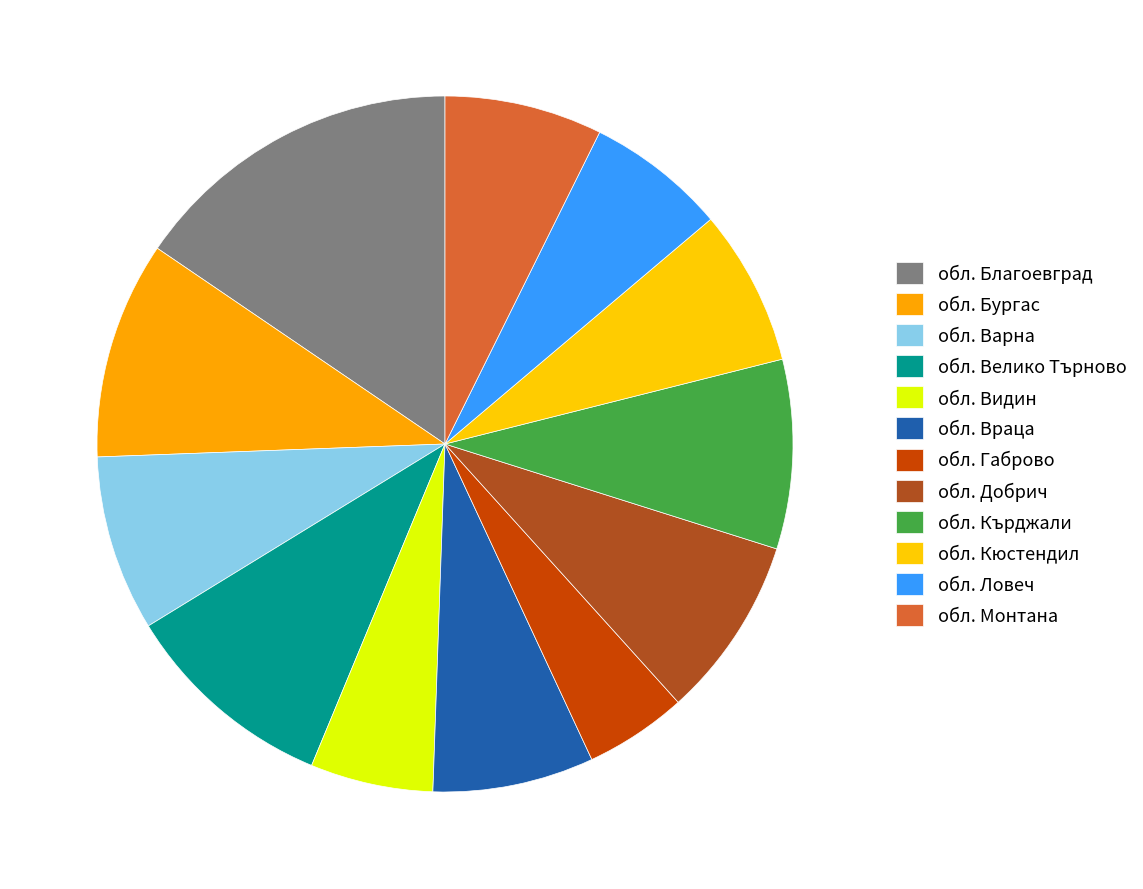

What percentage is the обл. Габрово slice, to the nearest percent?

5%